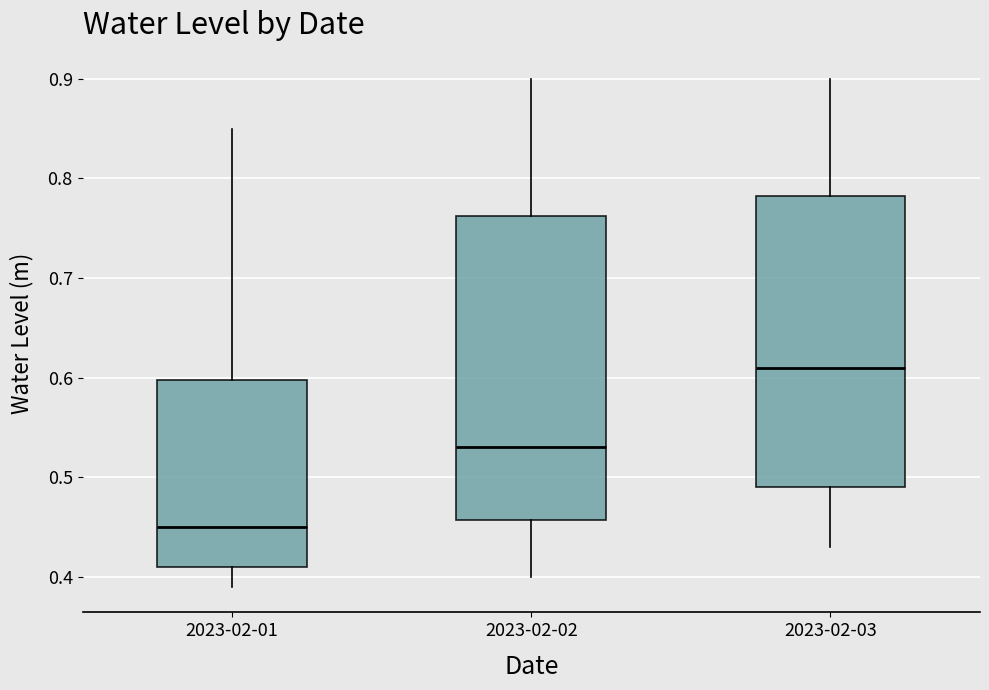

Where does the median line of the box for 2023-02-03 sit on the y-axis? The values are not printed on the chart, so give them approximately, as read against the axis.

0.61